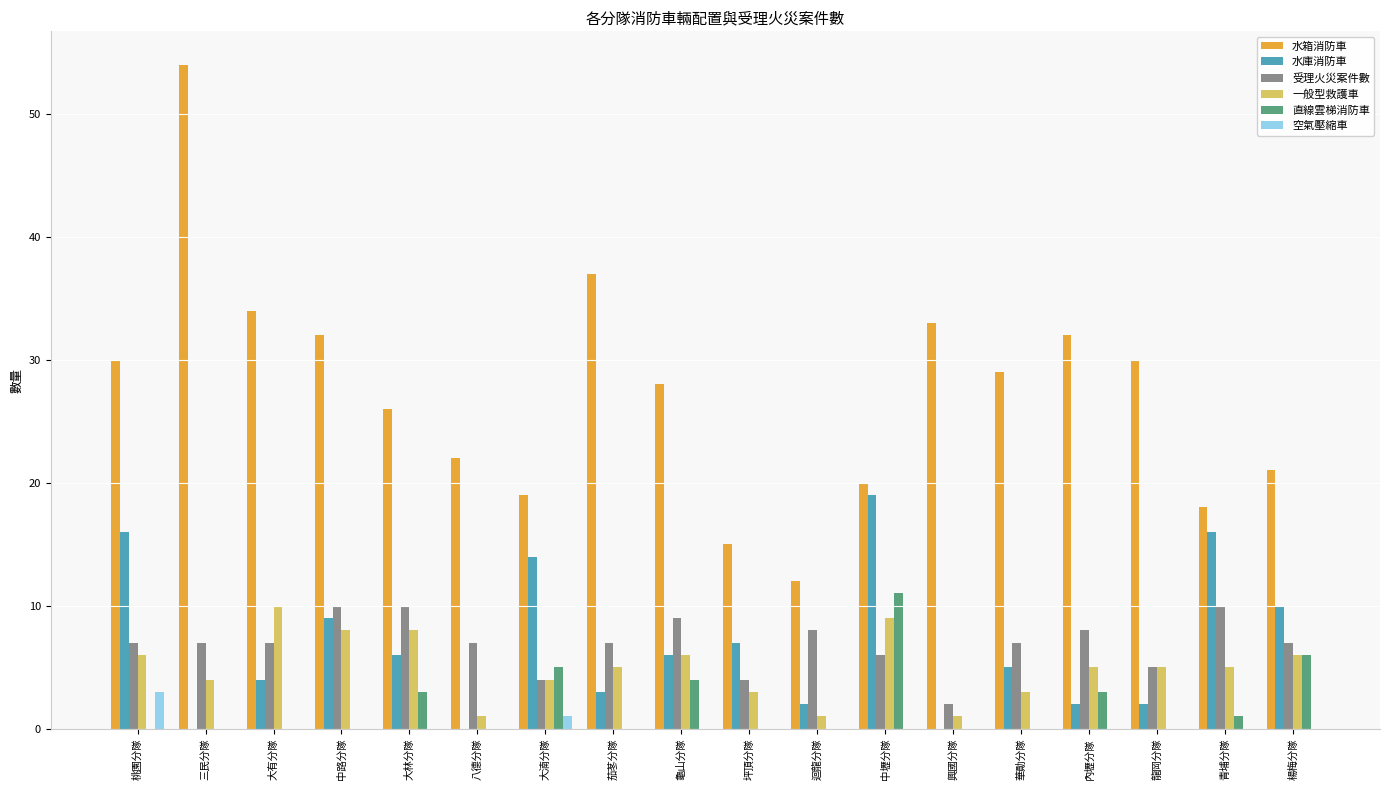

How many distinct data groups are displayed?

6